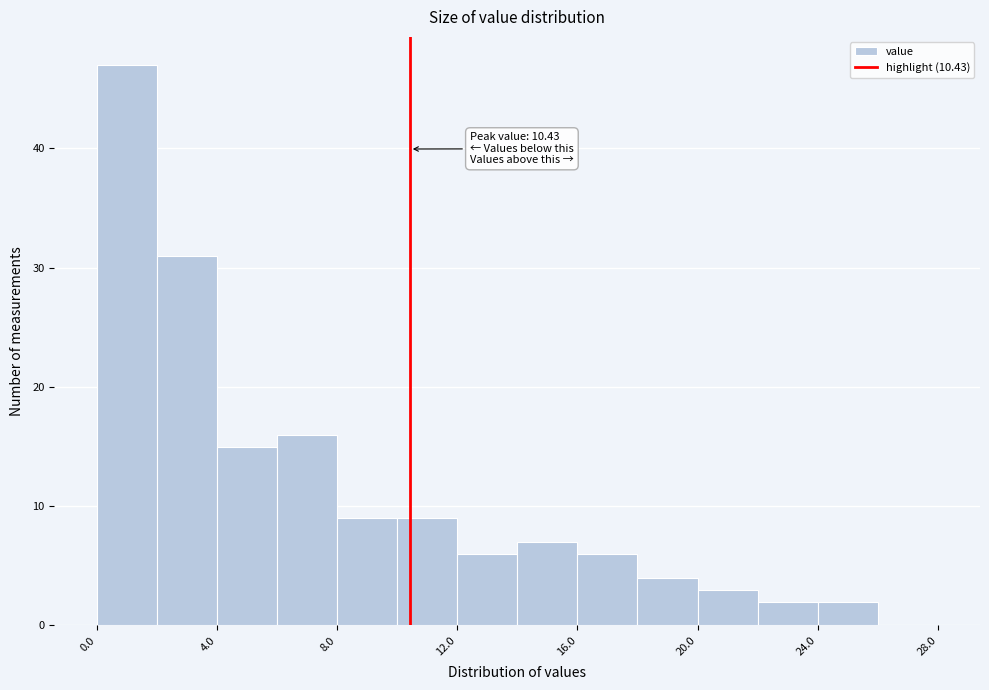

Over which range of the x-axis is the bar tallest?

0 to 2